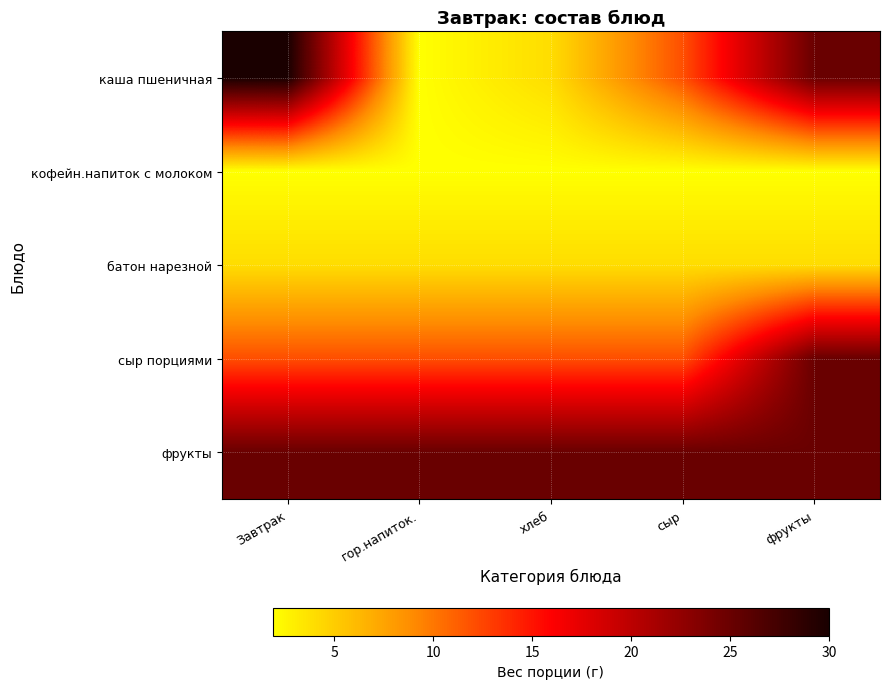

Reading right to left, transcribe all the data shown in this chart.

каша пшеничная: фрукты=25.0	сыр=12.0	хлеб=4.0	гор.напиток.=1.9	Завтрак=30.0
кофейн.напиток с молоком: фрукты=1.9	сыр=1.9	хлеб=1.9	гор.напиток.=1.9	Завтрак=1.9
батон нарезной: фрукты=4.0	сыр=4.0	хлеб=4.0	гор.напиток.=4.0	Завтрак=4.0
сыр порциями: фрукты=25.0	сыр=12.0	хлеб=12.0	гор.напиток.=12.0	Завтрак=12.0
фрукты: фрукты=25.0	сыр=25.0	хлеб=25.0	гор.напиток.=25.0	Завтрак=25.0